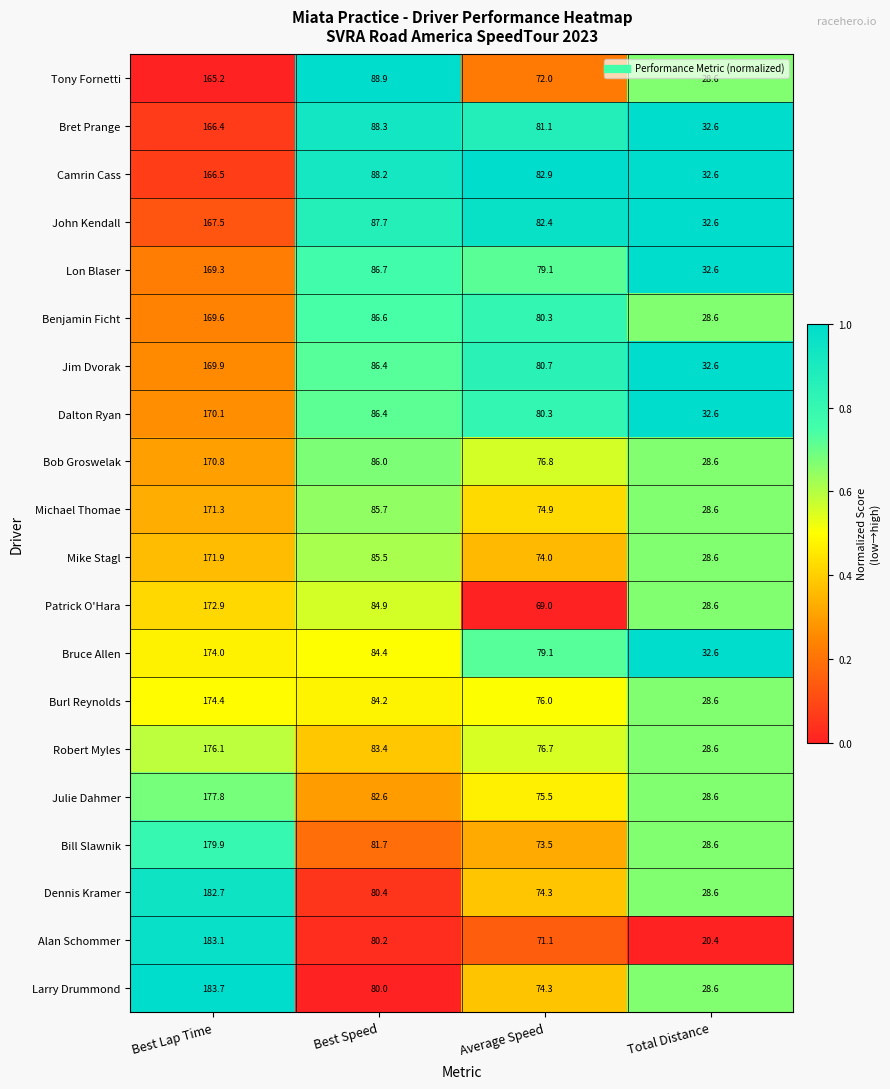

At which category is the sum across all series the highest?

Best Lap Time